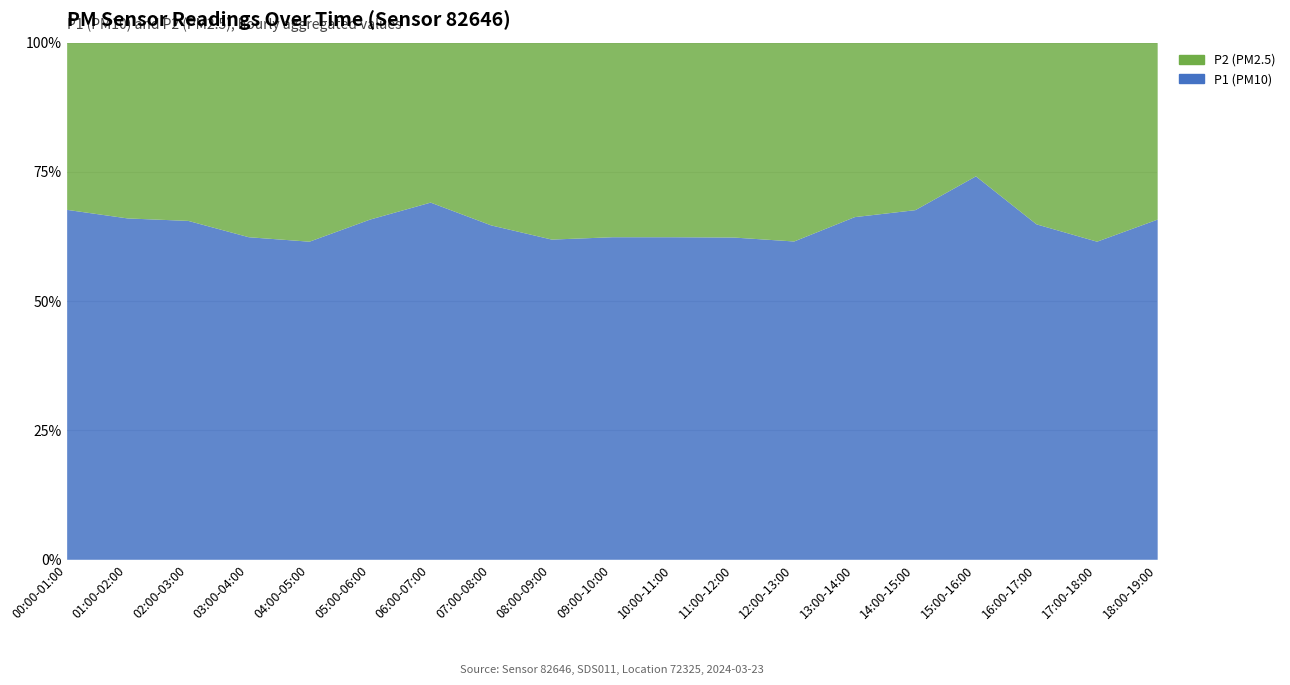

Reading right to left, list all the values displayed in this chart.

P1 (PM10): 18:00-19:00=11.8	17:00-18:00=10.5	16:00-17:00=10.2	15:00-16:00=16.0	14:00-15:00=10.2	13:00-14:00=9.2	12:00-13:00=8.2	11:00-12:00=8.5	10:00-11:00=9.3	09:00-10:00=9.6	08:00-09:00=10.2	07:00-08:00=11.0	06:00-07:00=15.4	05:00-06:00=11.8	04:00-05:00=10.5	03:00-04:00=9.3	02:00-03:00=10.4	01:00-02:00=21.6	00:00-01:00=38.6
P2 (PM2.5): 18:00-19:00=6.2	17:00-18:00=6.6	16:00-17:00=5.5	15:00-16:00=5.6	14:00-15:00=4.9	13:00-14:00=4.7	12:00-13:00=5.1	11:00-12:00=5.1	10:00-11:00=5.6	09:00-10:00=5.8	08:00-09:00=6.3	07:00-08:00=6.0	06:00-07:00=6.9	05:00-06:00=6.2	04:00-05:00=6.6	03:00-04:00=5.6	02:00-03:00=5.5	01:00-02:00=11.1	00:00-01:00=18.4